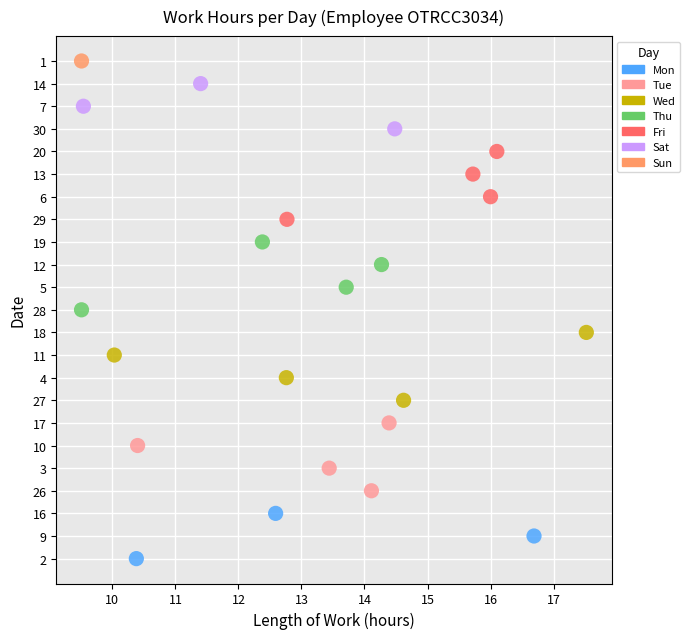

What are all the series names shown in the legend?

Mon, Tue, Wed, Thu, Fri, Sat, Sun